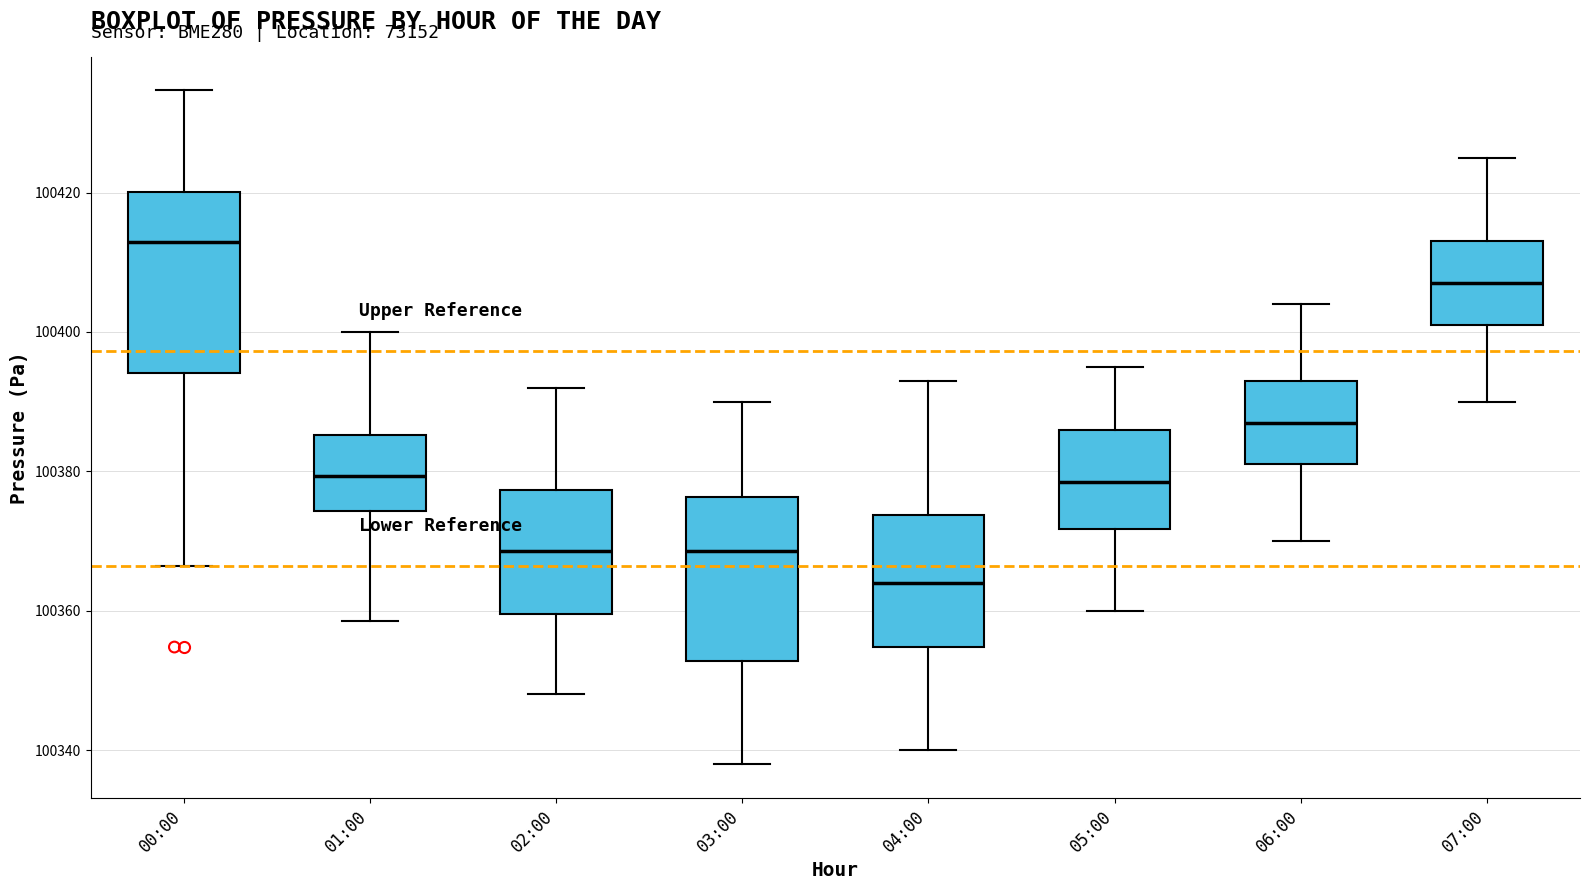

Reading left to right, read every box against the y-axis: the position of its median line, the range the box covers, and the ends of its whiskers. The values are not printed on the chart, so give them approximately, as read against the axis.

00:00: median 100412, box 100394 to 100420, whiskers 100366 to 100434
01:00: median 100380, box 100374 to 100386, whiskers 100358 to 100400
02:00: median 100368, box 100360 to 100378, whiskers 100348 to 100392
03:00: median 100368, box 100352 to 100376, whiskers 100338 to 100390
04:00: median 100364, box 100354 to 100374, whiskers 100340 to 100394
05:00: median 100378, box 100372 to 100386, whiskers 100360 to 100396
06:00: median 100388, box 100382 to 100394, whiskers 100370 to 100404
07:00: median 100408, box 100402 to 100414, whiskers 100390 to 100426